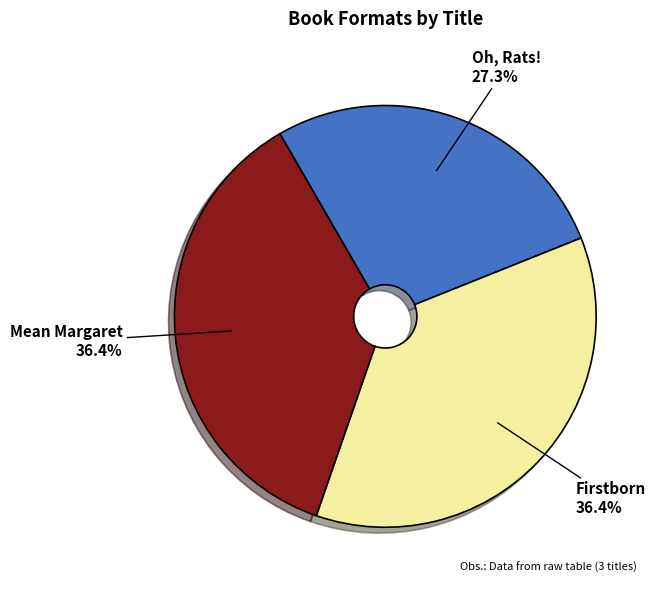

Does any single category account for the majority?

No